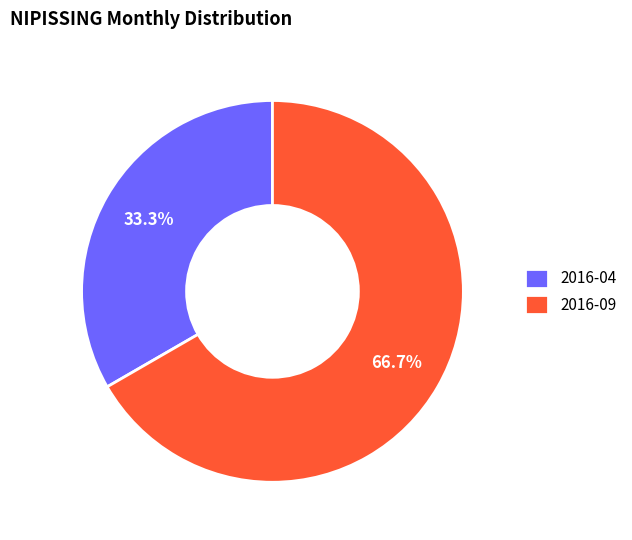

To the nearest percent, what is the average slice percentage?

50%